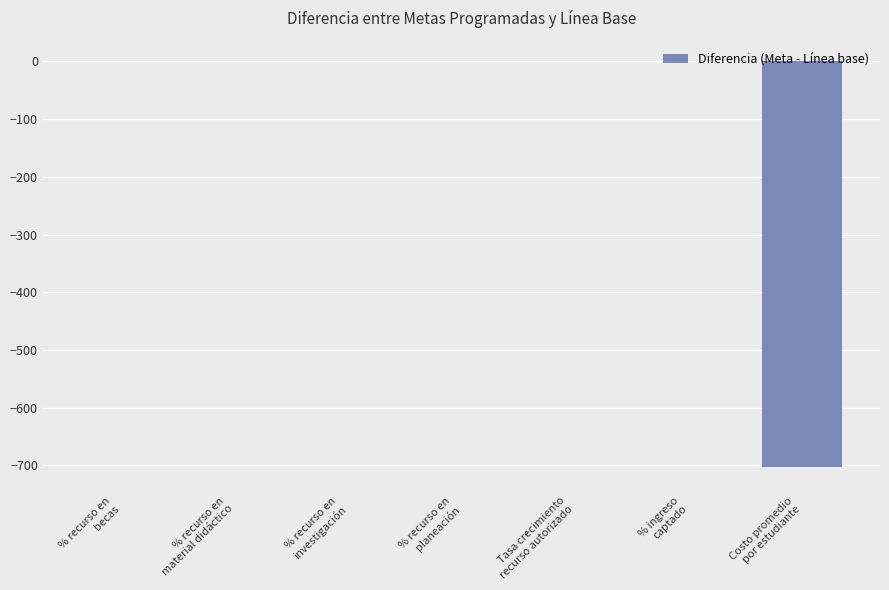

At which label does the data first exceed 0?

% recurso en
becas